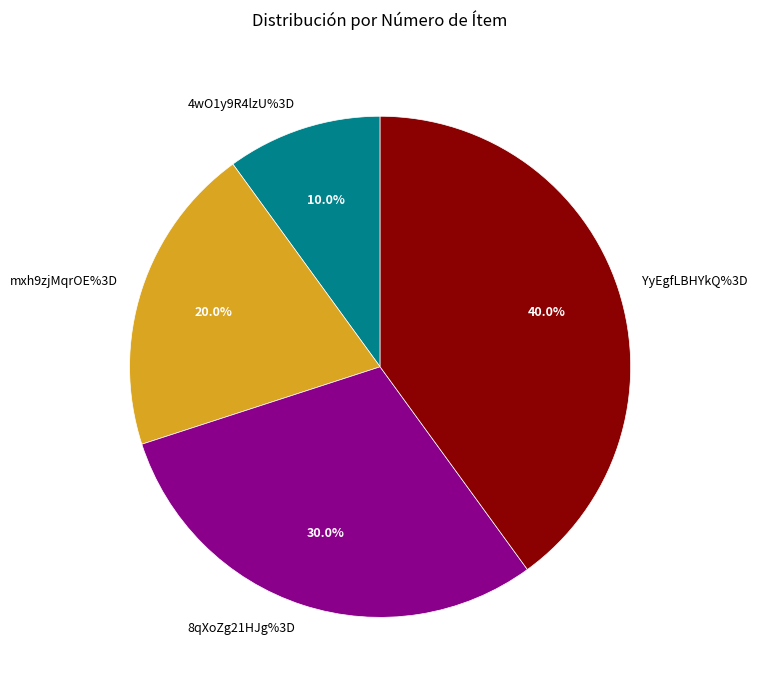

Does any single category account for the majority?

No